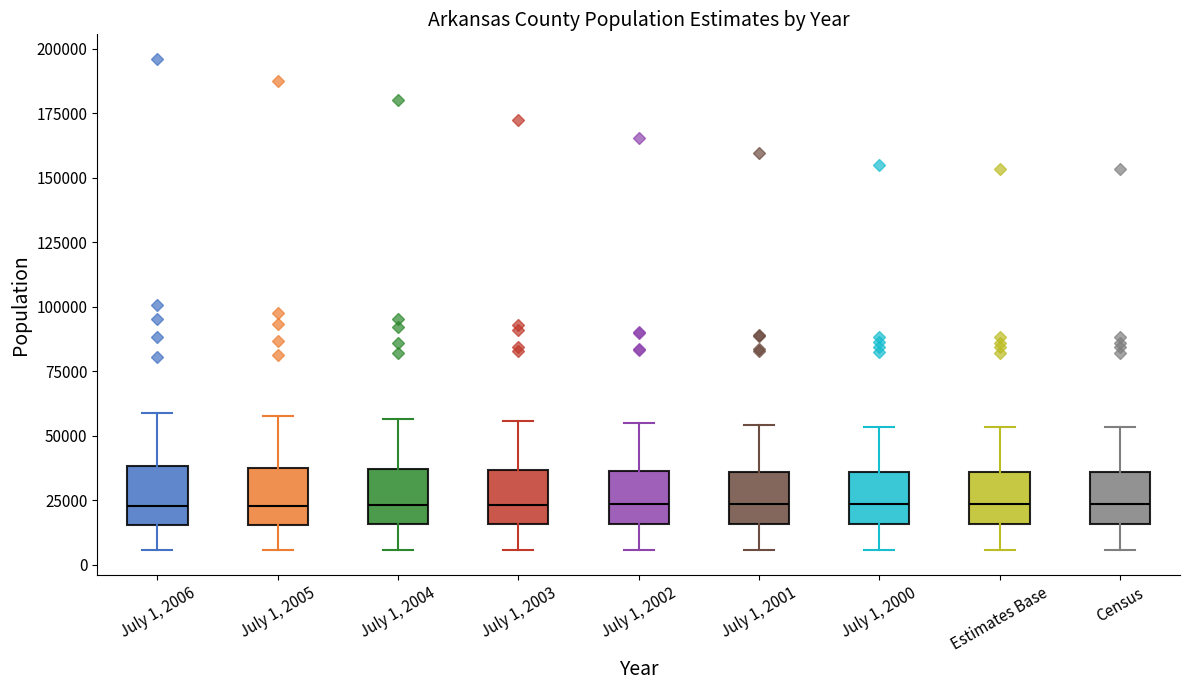

Reading left to right, read every box against the y-axis: the position of its median line, the range the box covers, and the ends of its whiskers. The values are not printed on the chart, so give them approximately, as read against the axis.

July 1, 2006: median 25000, box 15000 to 40000, whiskers 5000 to 60000
July 1, 2005: median 25000, box 15000 to 40000, whiskers 5000 to 55000
July 1, 2004: median 25000, box 15000 to 35000, whiskers 5000 to 55000
July 1, 2003: median 25000, box 15000 to 35000, whiskers 5000 to 55000
July 1, 2002: median 25000, box 15000 to 35000, whiskers 5000 to 55000
July 1, 2001: median 25000, box 15000 to 35000, whiskers 5000 to 55000
July 1, 2000: median 25000, box 15000 to 35000, whiskers 5000 to 55000
Estimates Base: median 25000, box 15000 to 35000, whiskers 5000 to 55000
Census: median 25000, box 15000 to 35000, whiskers 5000 to 55000